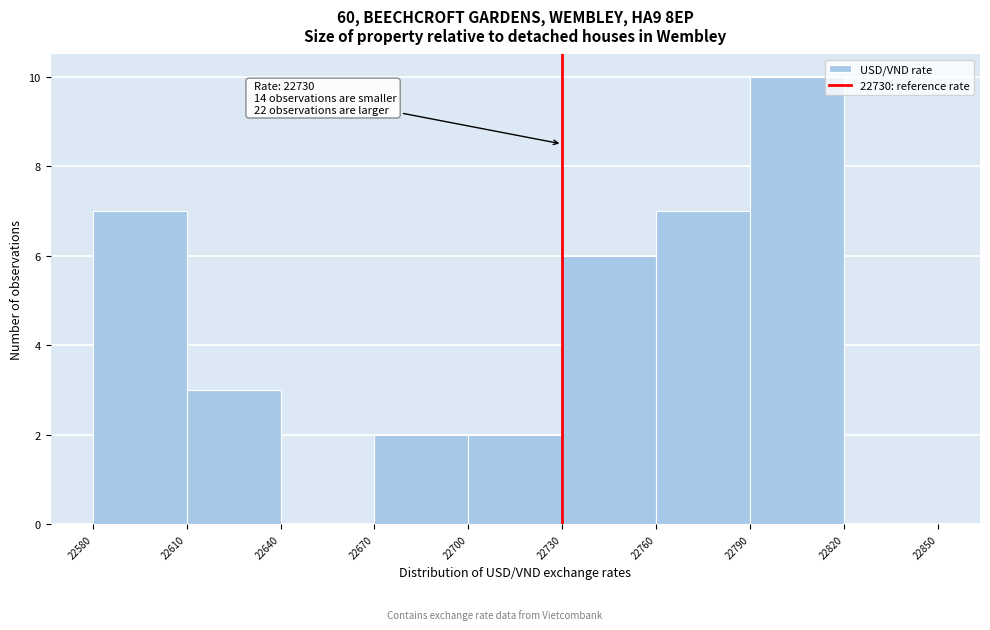

Which range on the x-axis has the tallest bar?

22790 to 22820